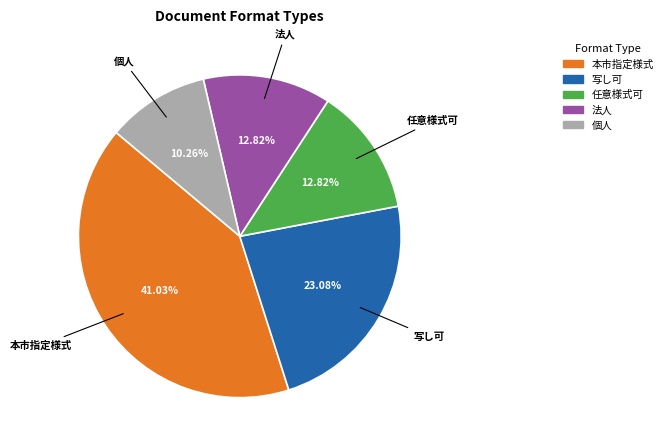

Does 本市指定様式 account for over 50% of the chart?

No